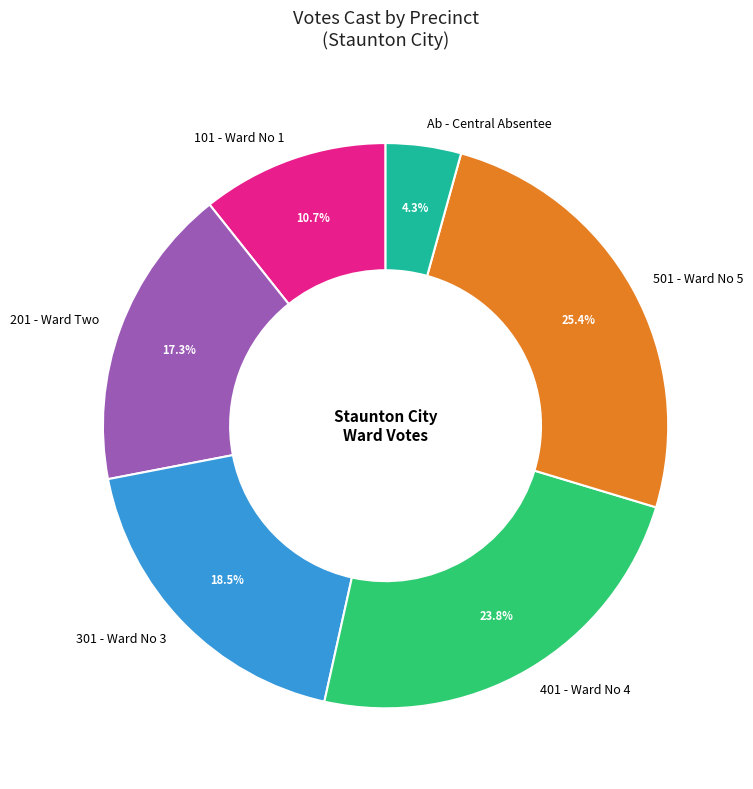

Is there a majority slice in this chart?

No